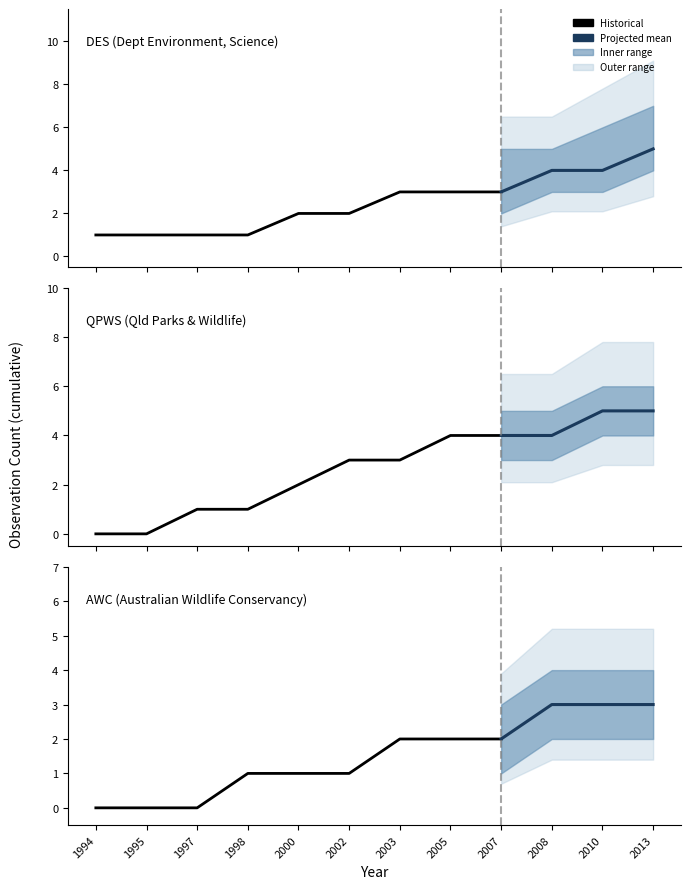

Reading left to right, extract all data points from this chart.

DES: 1994=1	1995=1	1997=1	1998=1	2000=2	2002=2	2003=3	2005=3	2007=3	2008=4	2010=4	2013=5
QPWS: 1994=0	1995=0	1997=1	1998=1	2000=2	2002=3	2003=3	2005=4	2007=4	2008=4	2010=5	2013=5
AWC: 1994=0	1995=0	1997=0	1998=1	2000=1	2002=1	2003=2	2005=2	2007=2	2008=3	2010=3	2013=3